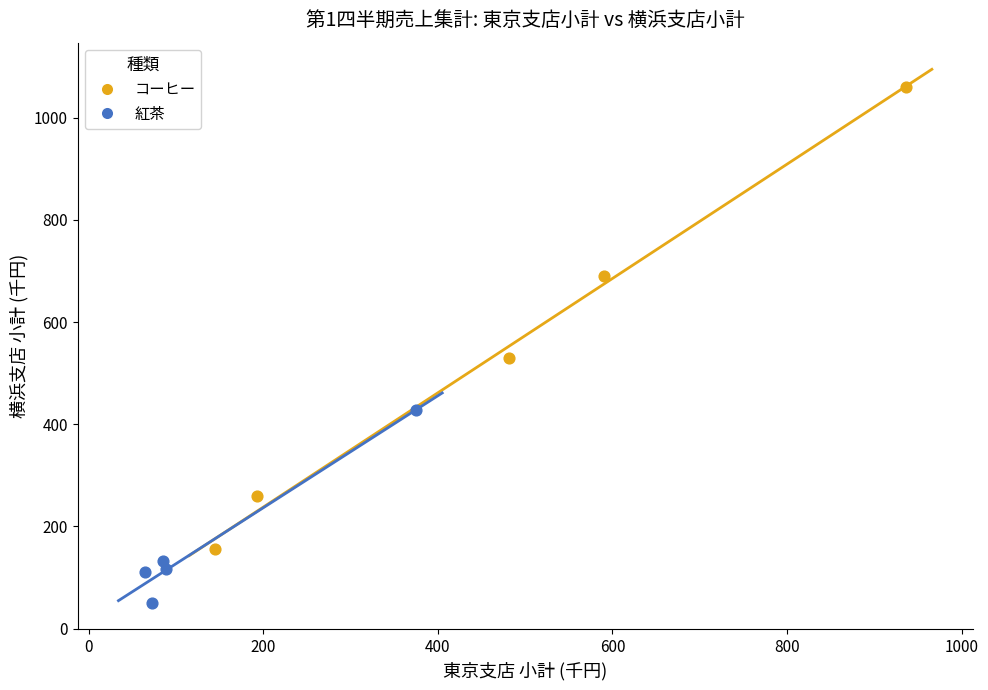

Which series contains the highest Y value?

コーヒー